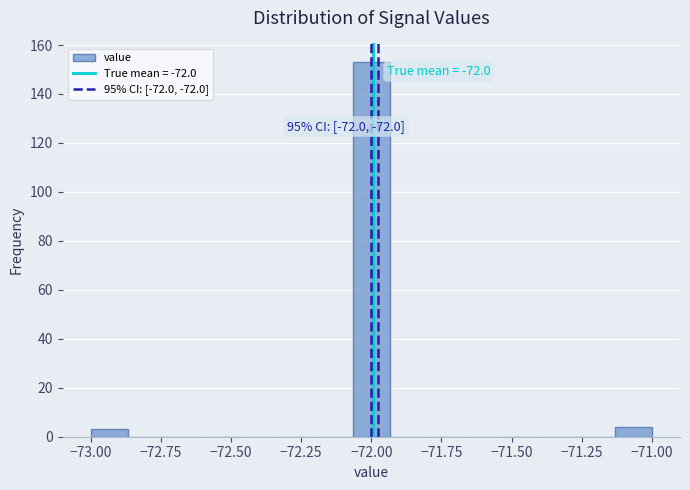

Read against the x-axis, roughly where is the centre of the tallest bar?

-72.00